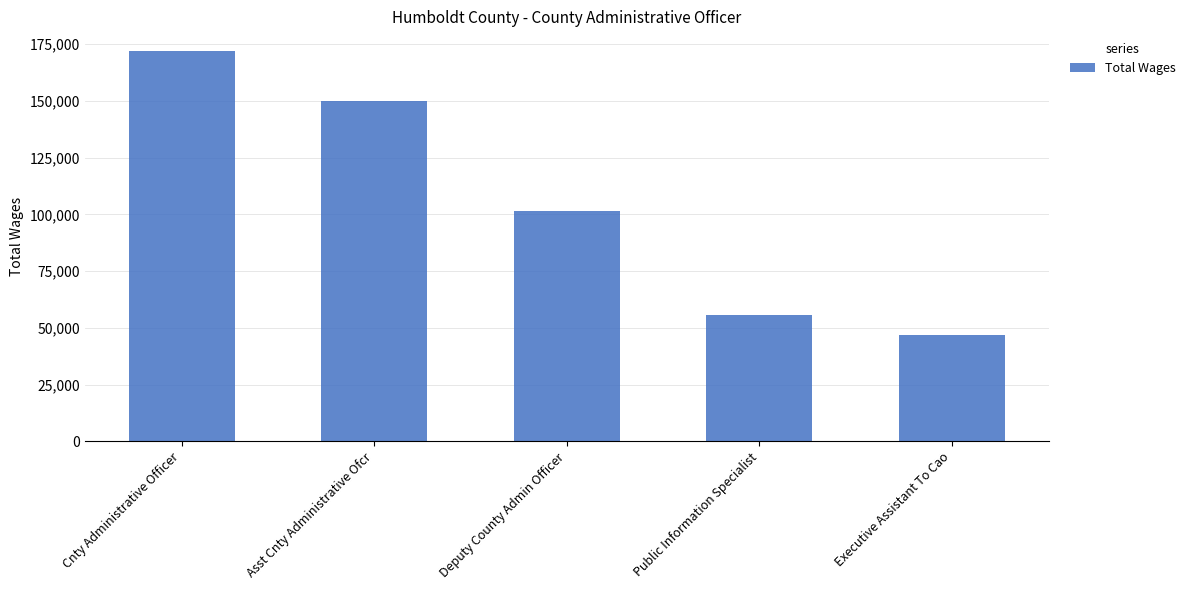

What is the value of the 1st bar from the left?

172079